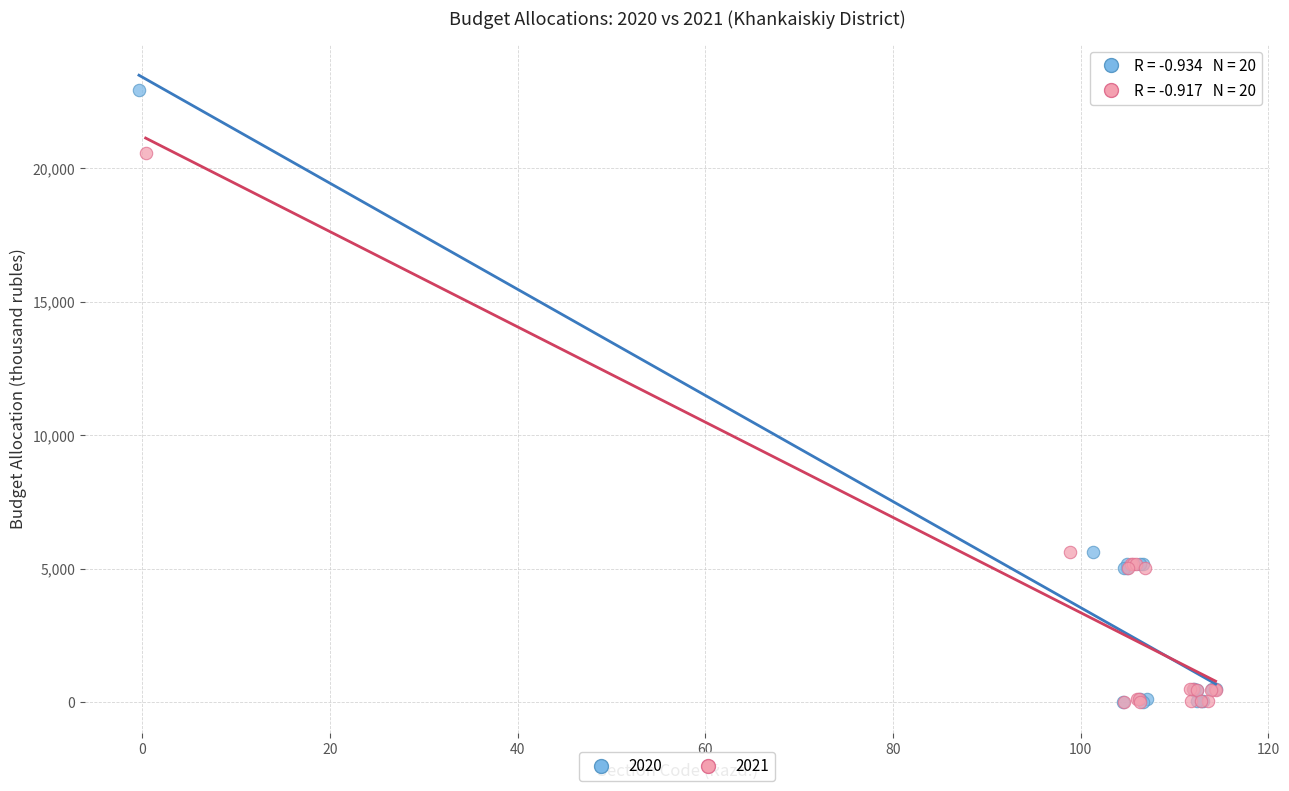

Which series contains the highest Y value?

2020